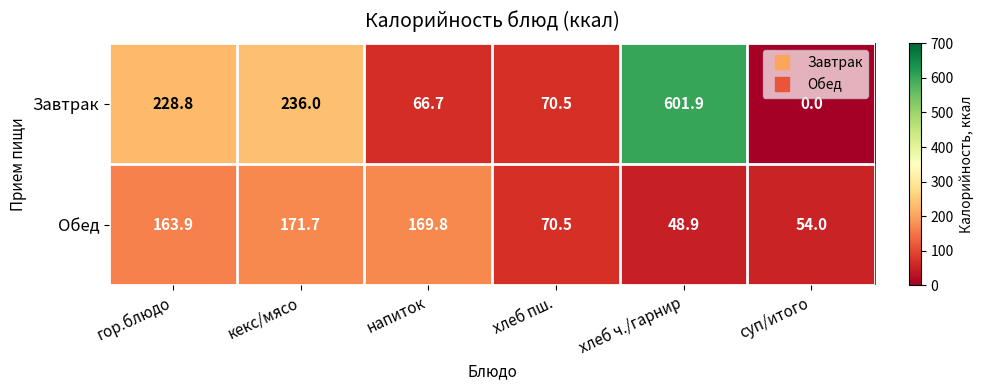

The Обед series shows 53.7 at кекс/мясо. True or false?

False